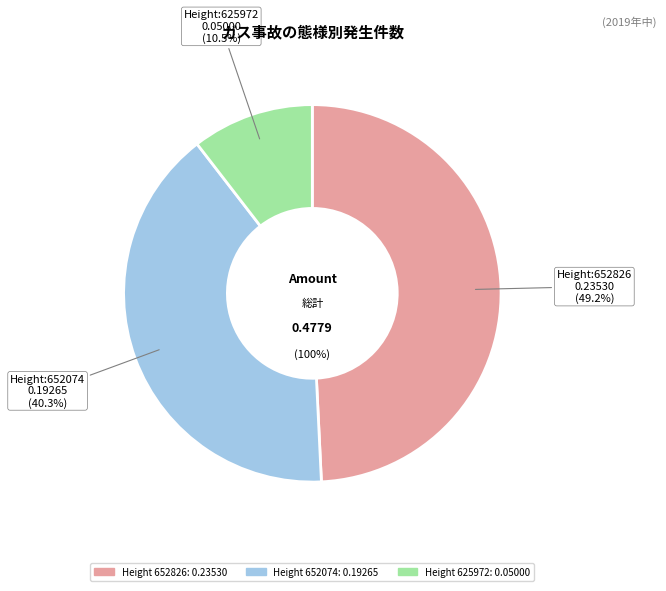

To the nearest percent, what portion does 625972 represent?

10%